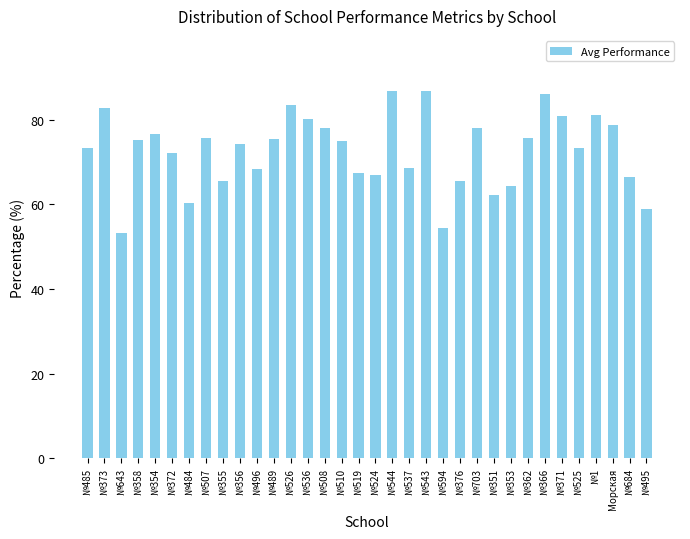

What is the label of the 4th bar from the right?

№1